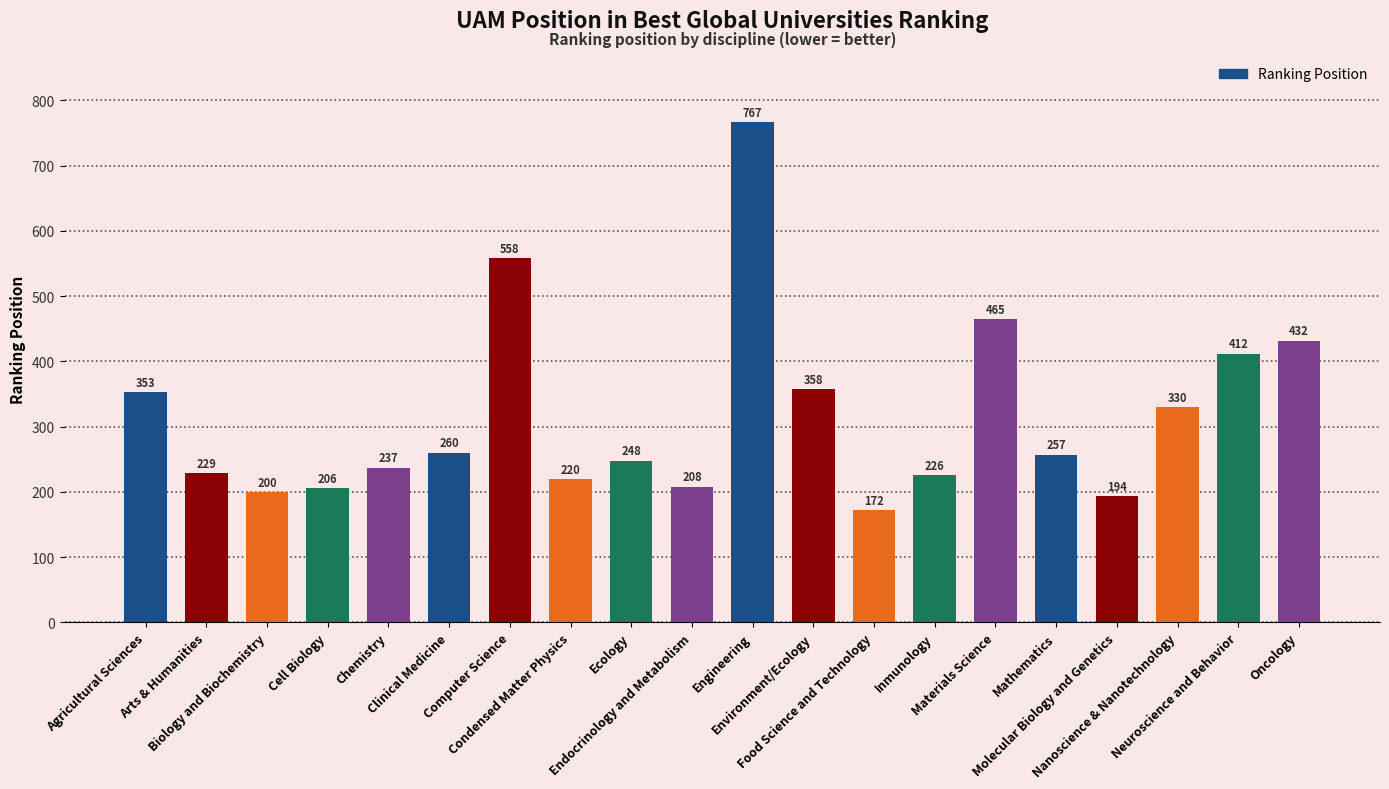

How many bars are there in total?

20